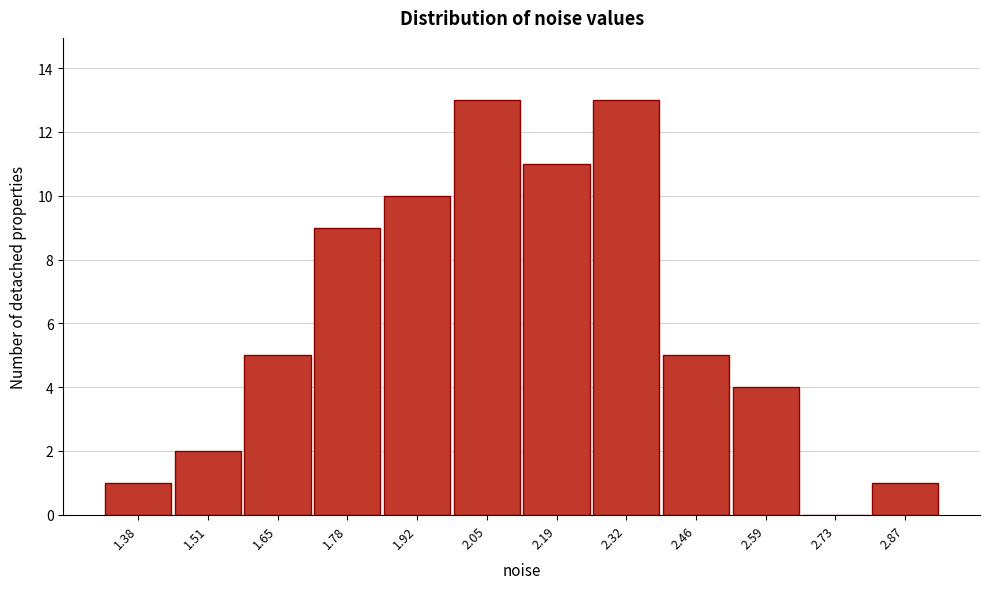

Reading left to right, extract all data points from this chart.

1.38=1	1.51=2	1.65=5	1.78=9	1.92=10	2.05=13	2.19=11	2.32=13	2.46=5	2.59=4	2.73=0	2.87=1